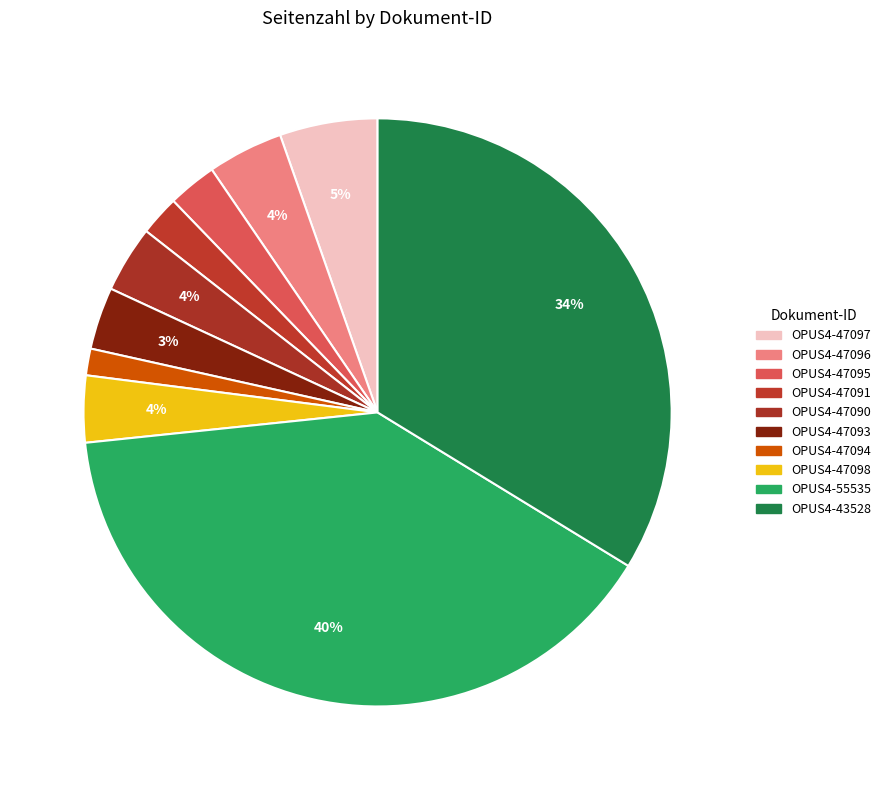

How many segments does this pie chart have?

10